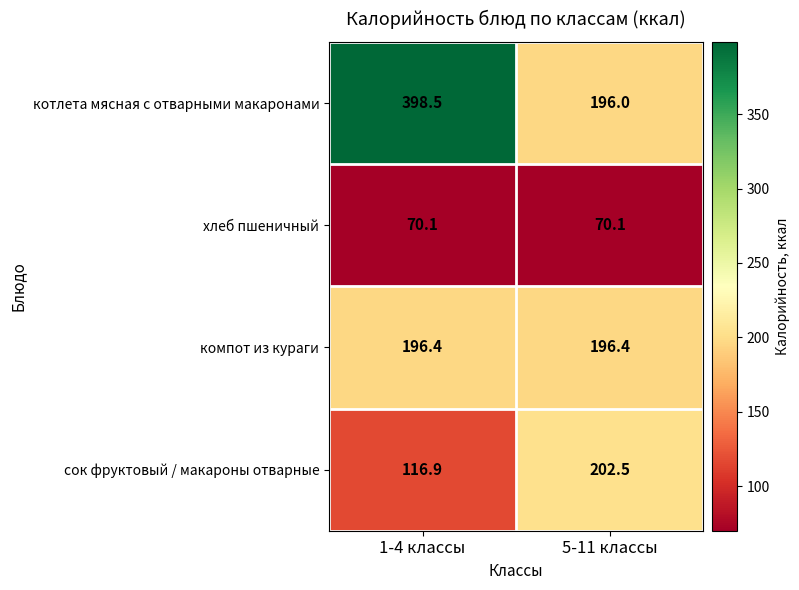

What is the difference between the maximum and minimum values in the котлета мясная с отварными макаронами series?

202.5